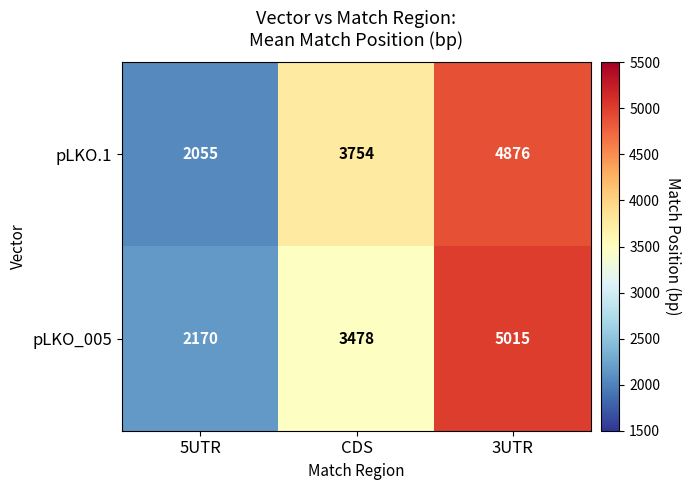

What is the sum of all pLKO.1 values?

10685